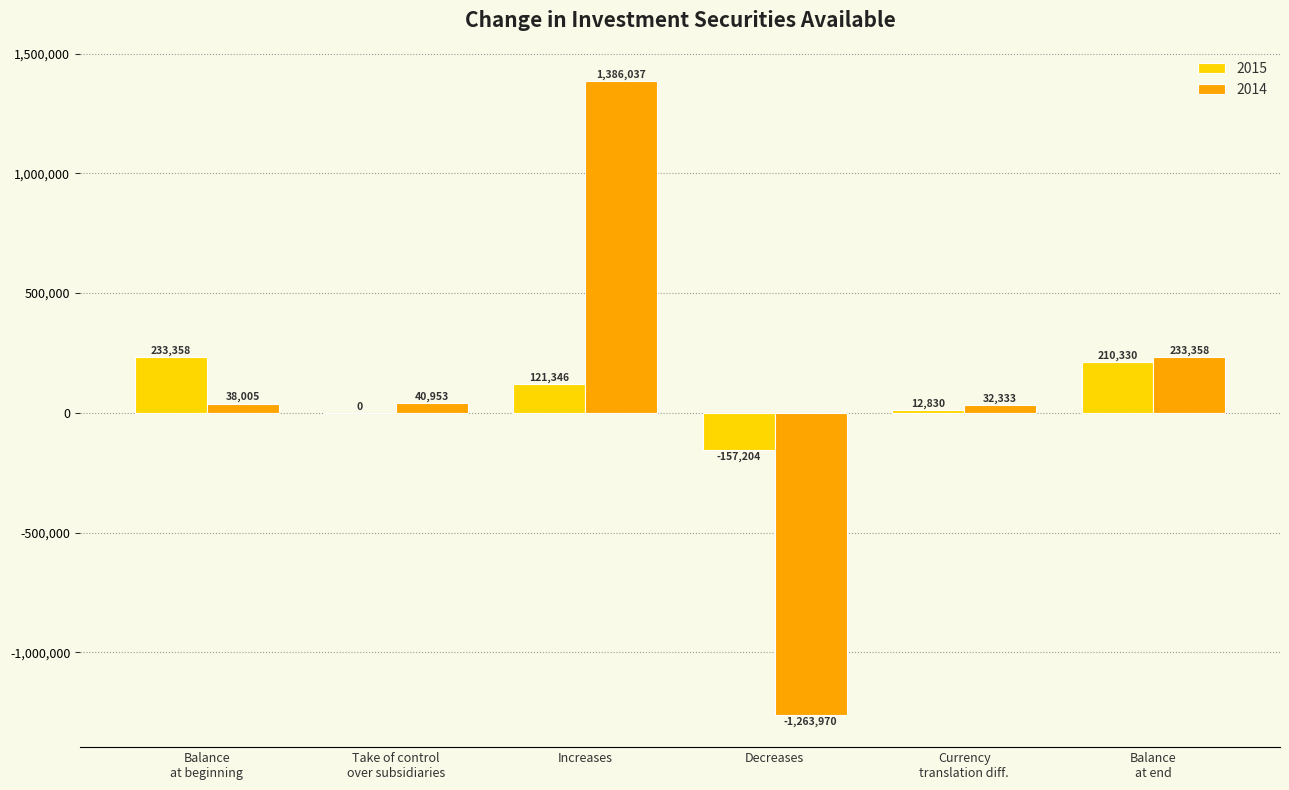

What are all the series names shown in the legend?

2015, 2014